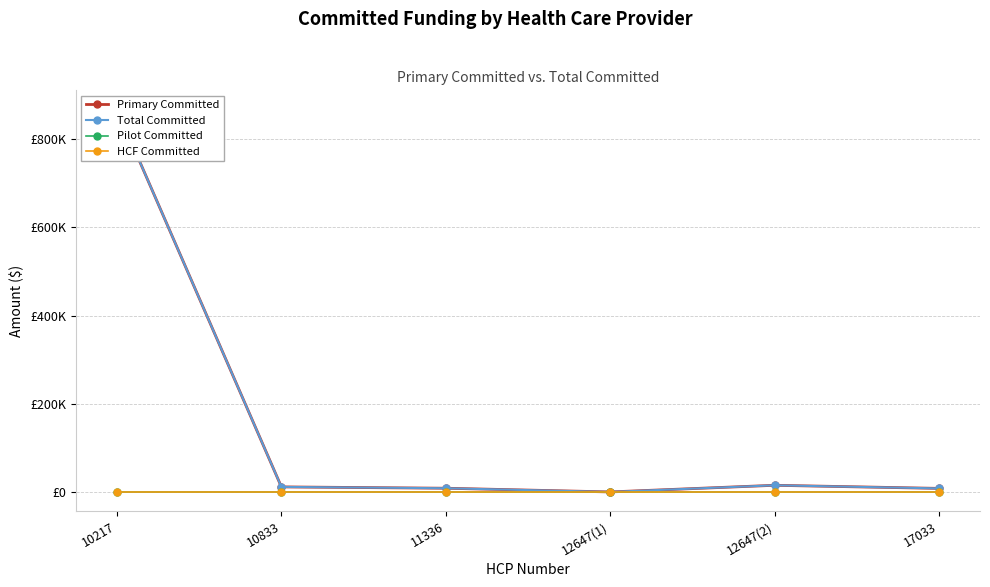

Between 10217 and 12647(1), which series saw the biggest shift?

Primary Committed